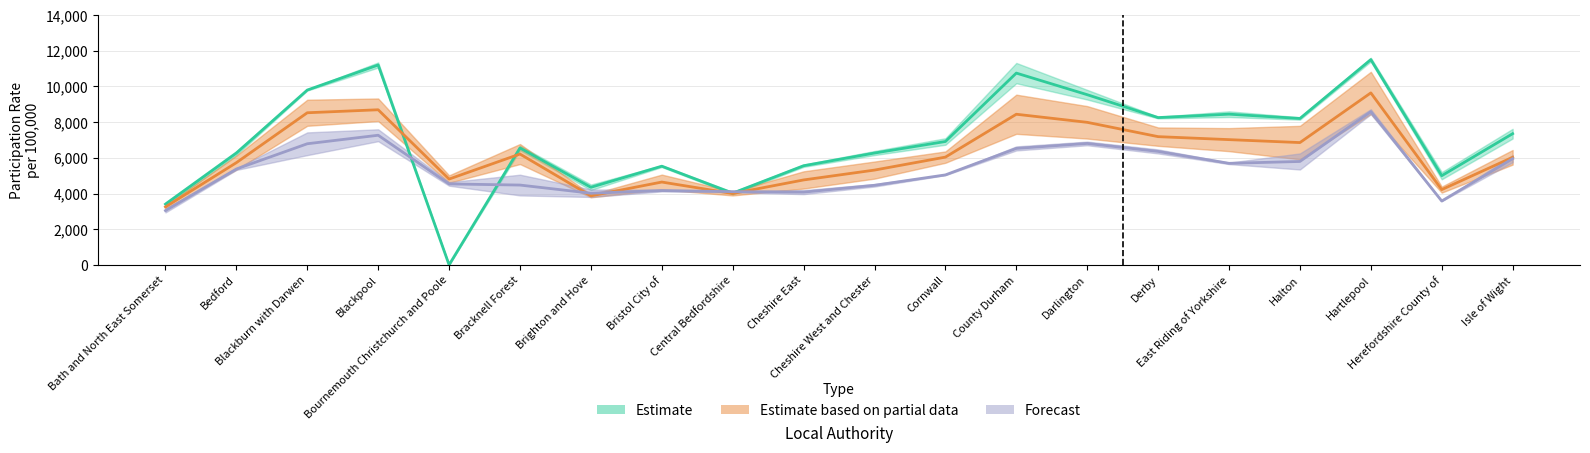

After their last crossing, which series has the higher values: Estimate or Estimate based on partial data?

Estimate